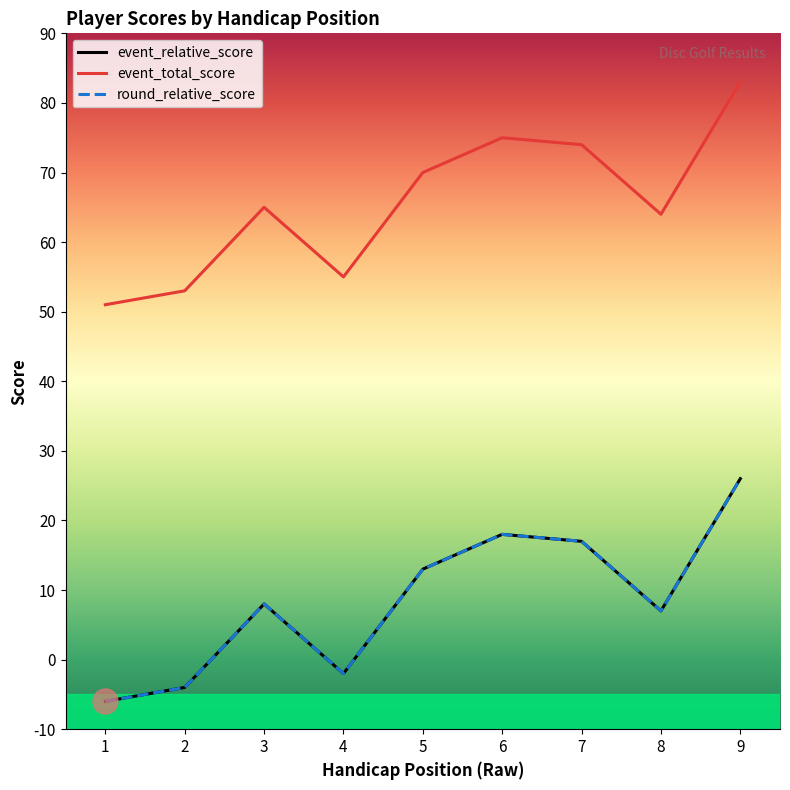

What is the difference between the second highest and minimum values in the event_relative_score series?

24